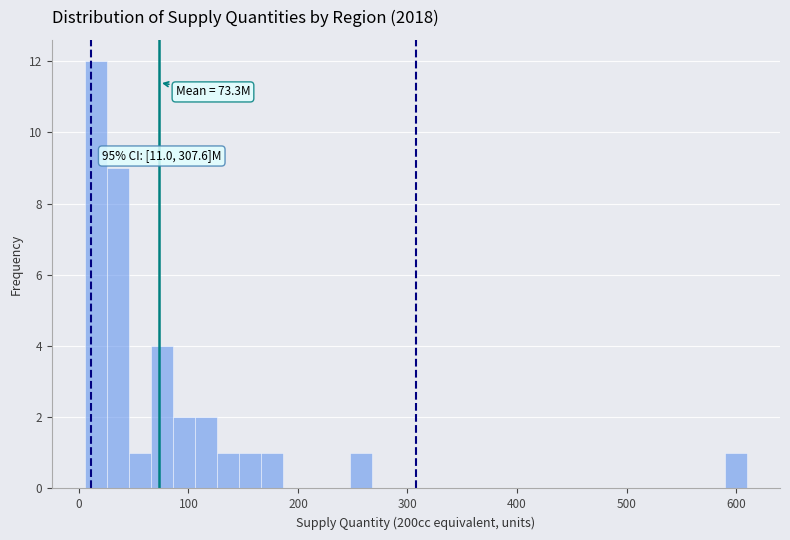

Around what value on the x-axis is the tallest bar? Give the approximate position of its centre, as read against the axis.

20